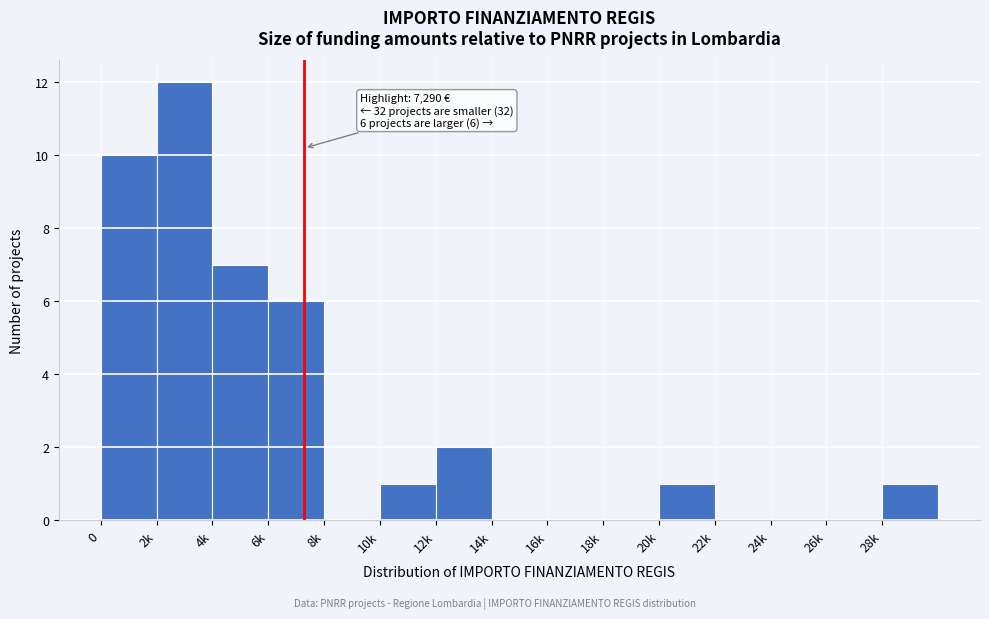

Reading left to right, extract all data points from this chart.

0=10	2k=12	4k=7	6k=6	8k=0	10k=1	12k=2	14k=0	16k=0	18k=0	20k=1	22k=0	24k=0	26k=0	28k=1